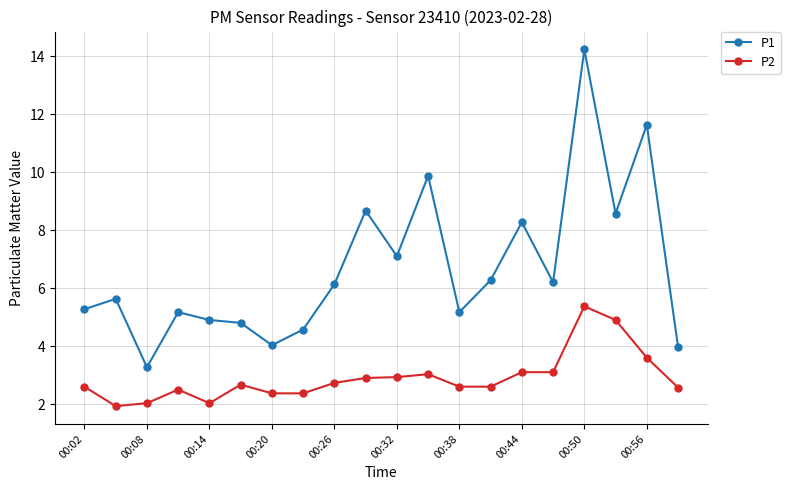

What is the smallest value displayed?

1.9